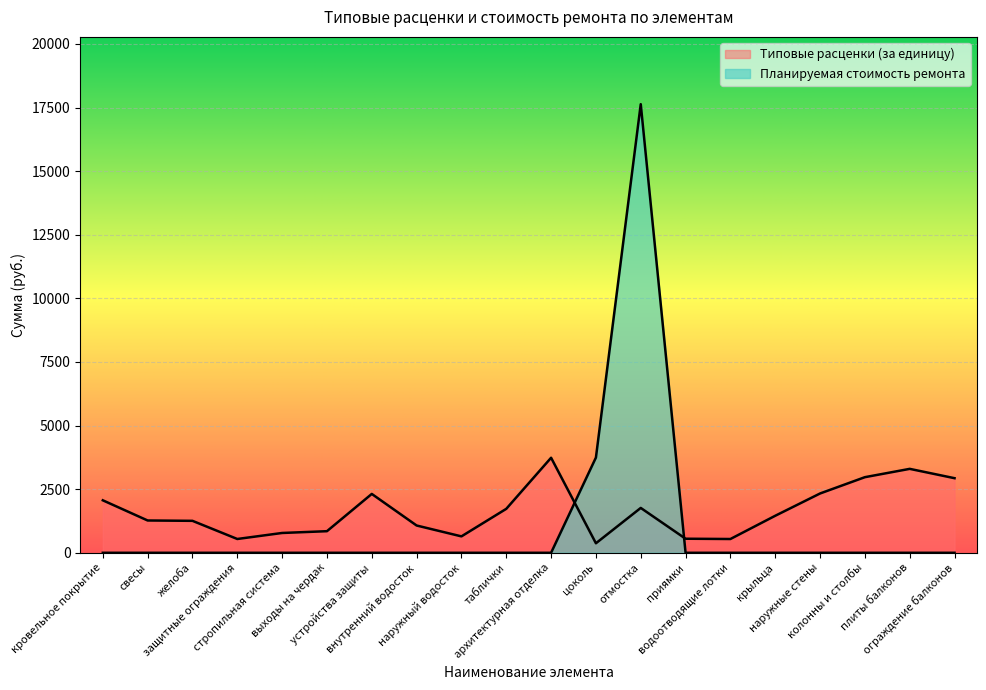

What are all the series names shown in the legend?

Типовые расценки (за единицу), Планируемая стоимость ремонта